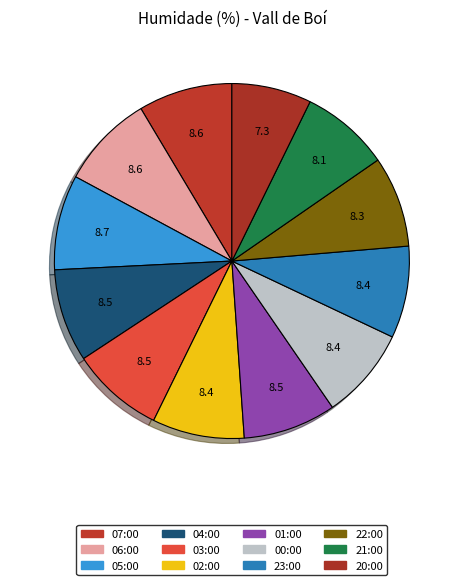

Does any single category account for the majority?

No